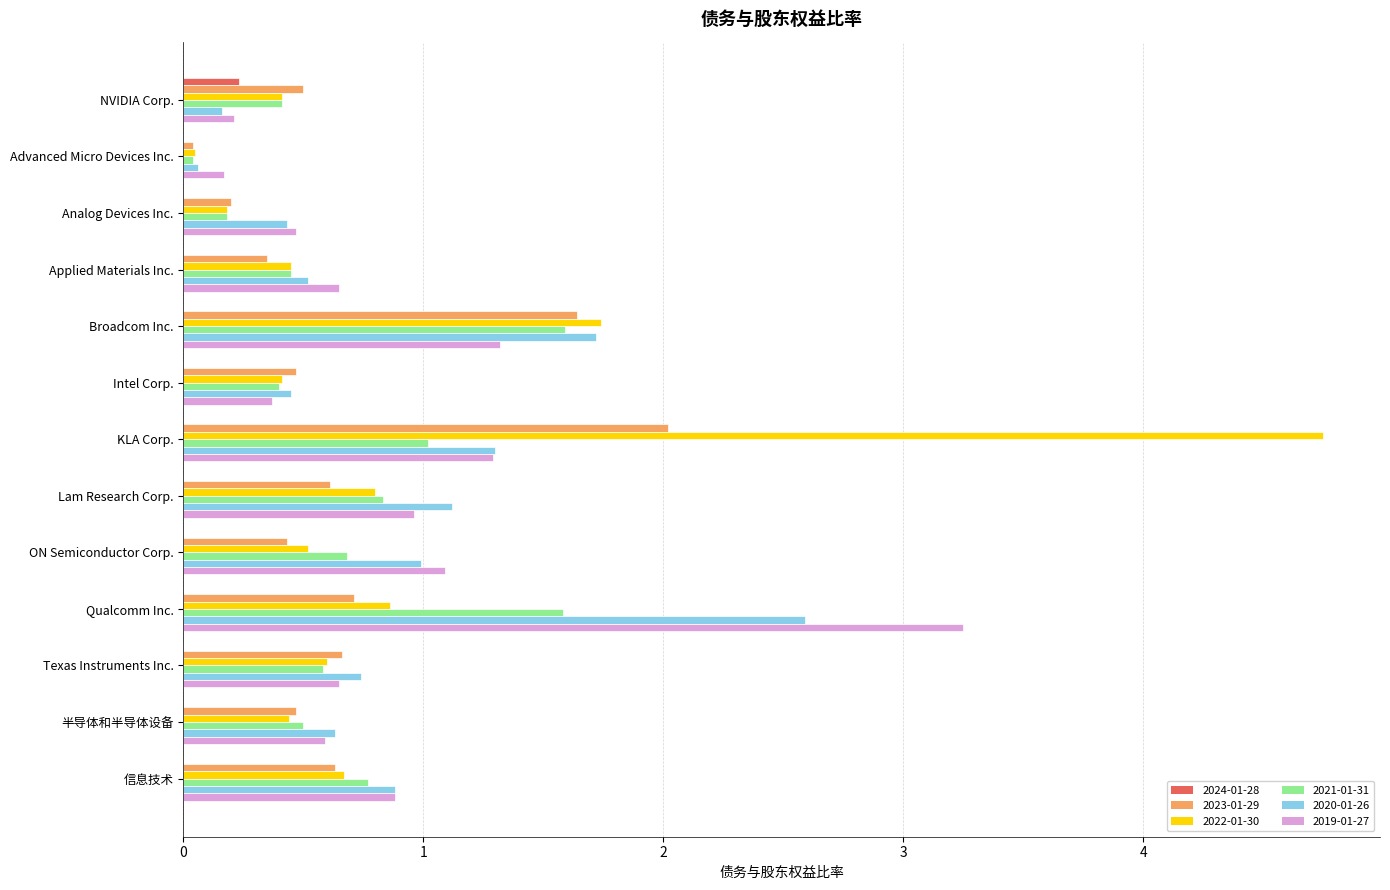

At which category is the sum across all series the highest?

KLA Corp.